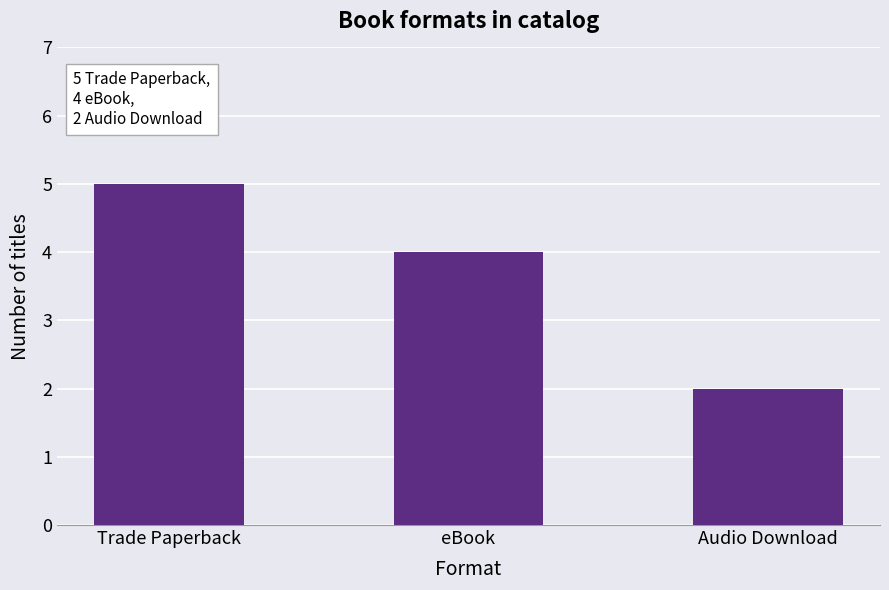

The value at Trade Paperback is 5. True or false?

True